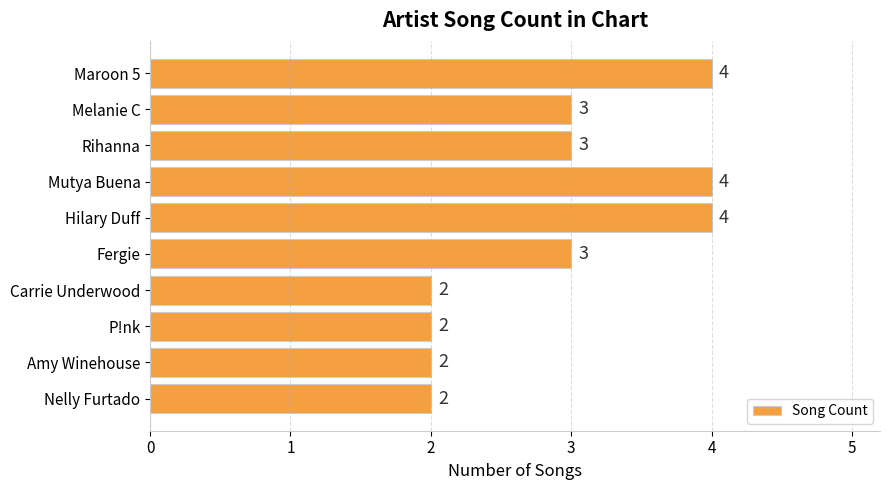

Reading top to bottom, what are all the values shown in this chart?

4	3	3	4	4	3	2	2	2	2